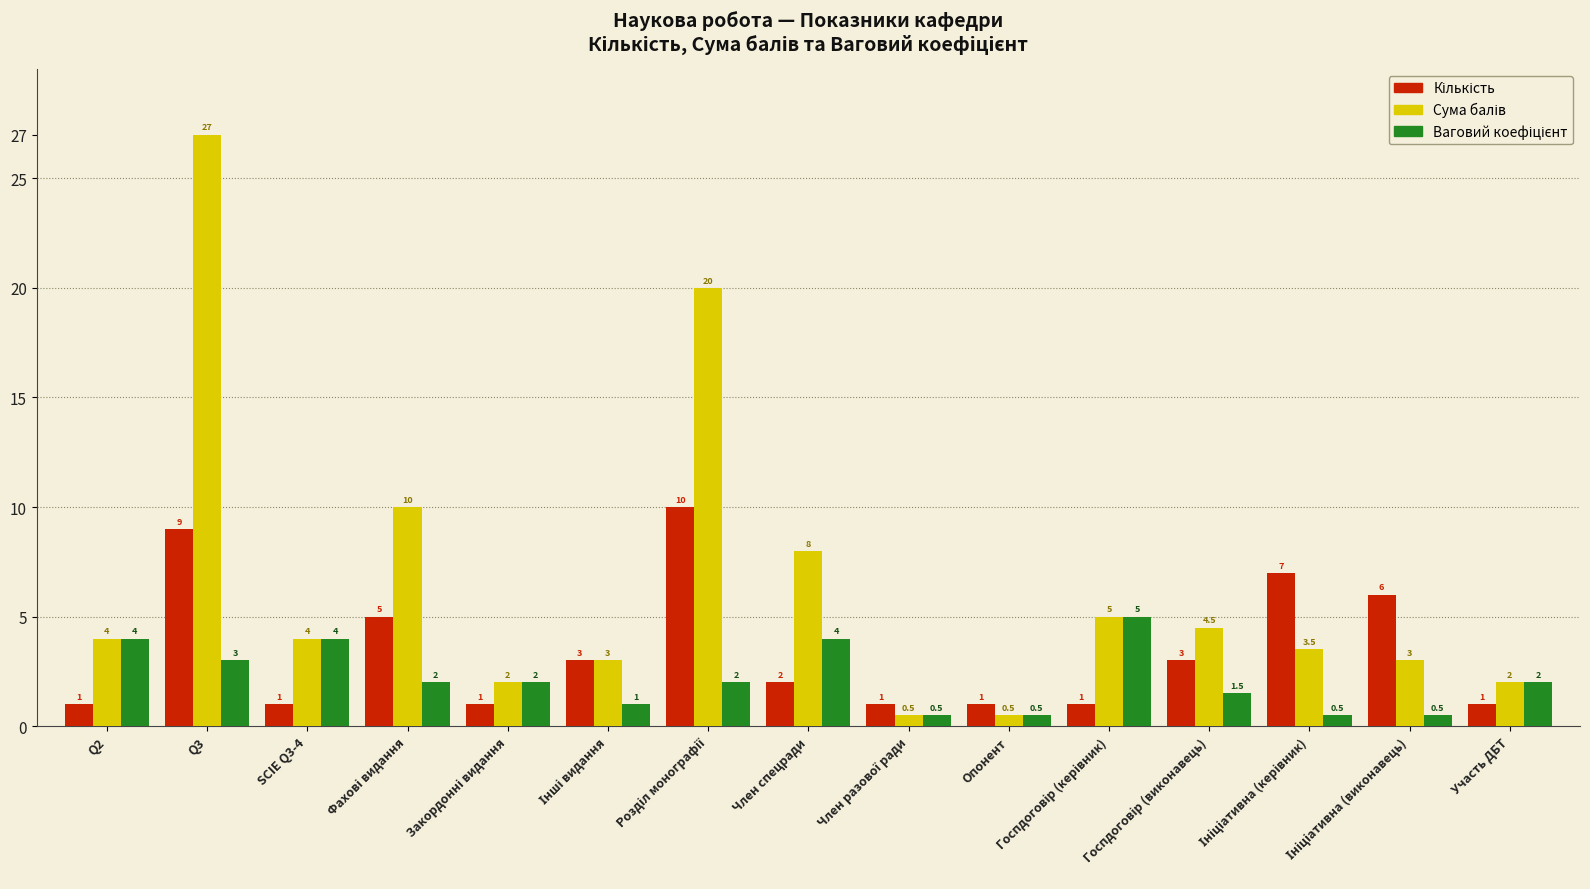

What is the minimum value shown in the chart?

0.5